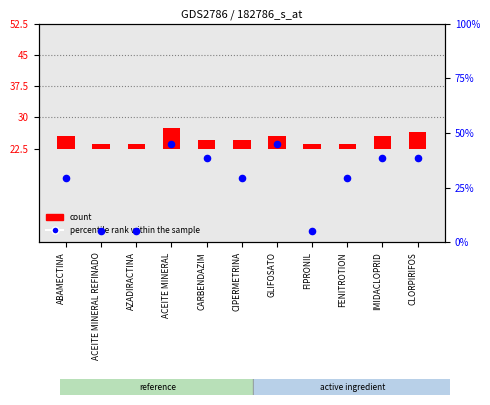

Approximately how many times larger is the value at FENITROTION compared to ACEITE MINERAL REFINADO?

5.9